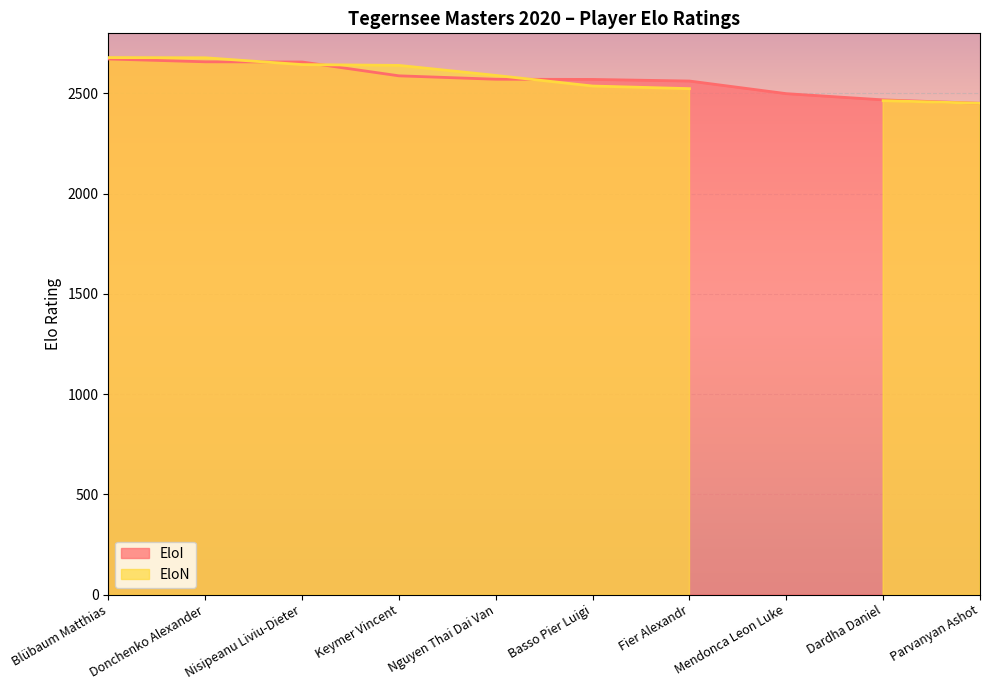

The EloI series shows 1681 at Nguyen Thai Dai Van. True or false?

False